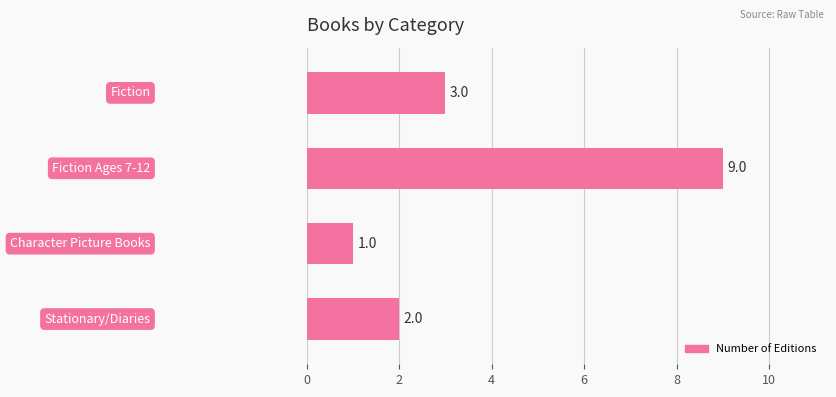

Count the values in the range 2 to 9.

3